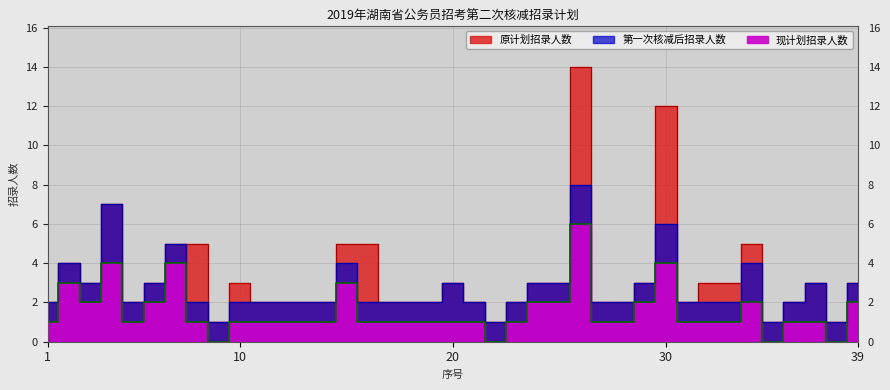

Where does the 第一次核减后招录人数 series first go above 2?

2